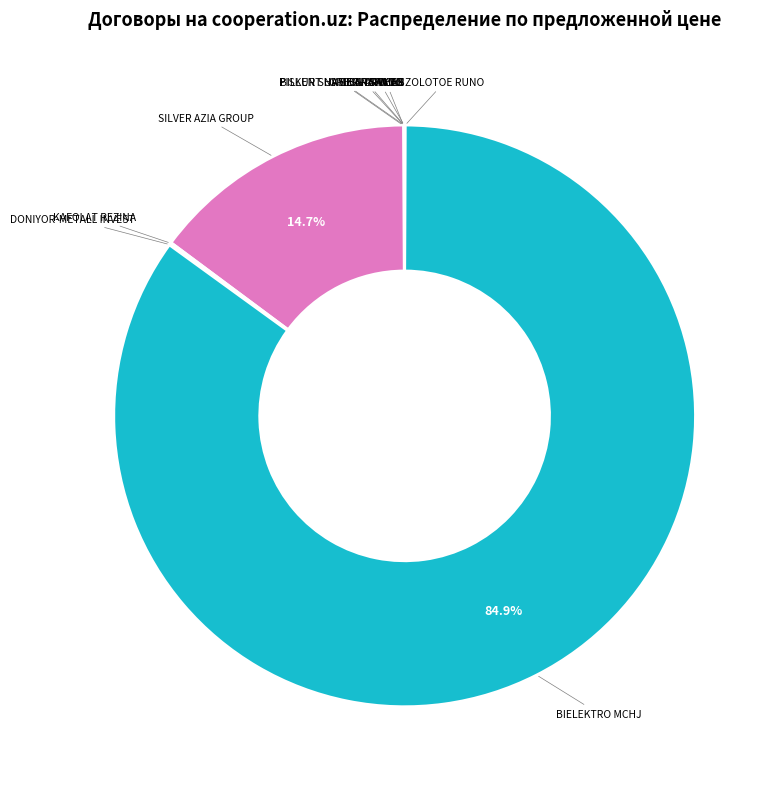

Does BIELEKTRO MCHJ account for over 50% of the chart?

Yes